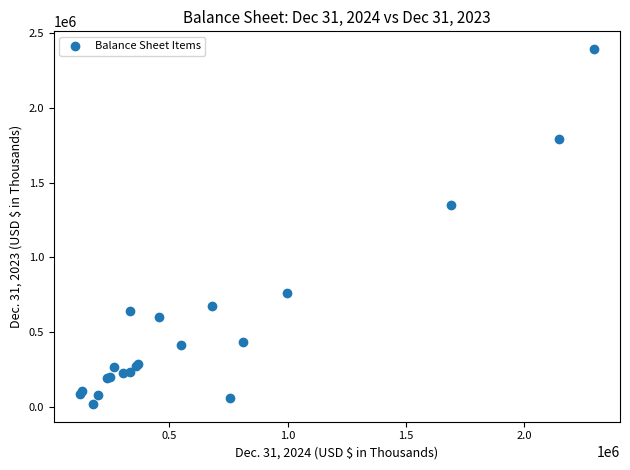

What Y value in the scatter plot is closest to 1206590?

1347410